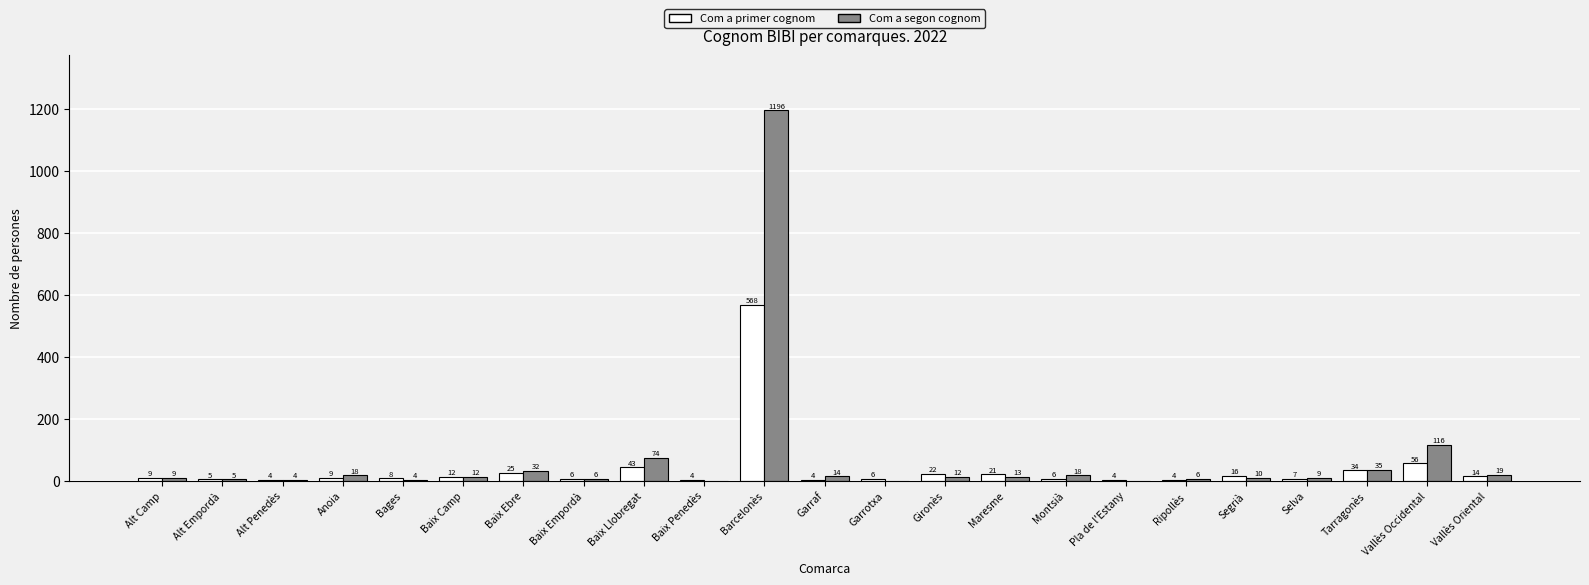

Between Garrotxa and Selva, which series saw the biggest shift?

Com a segon cognom